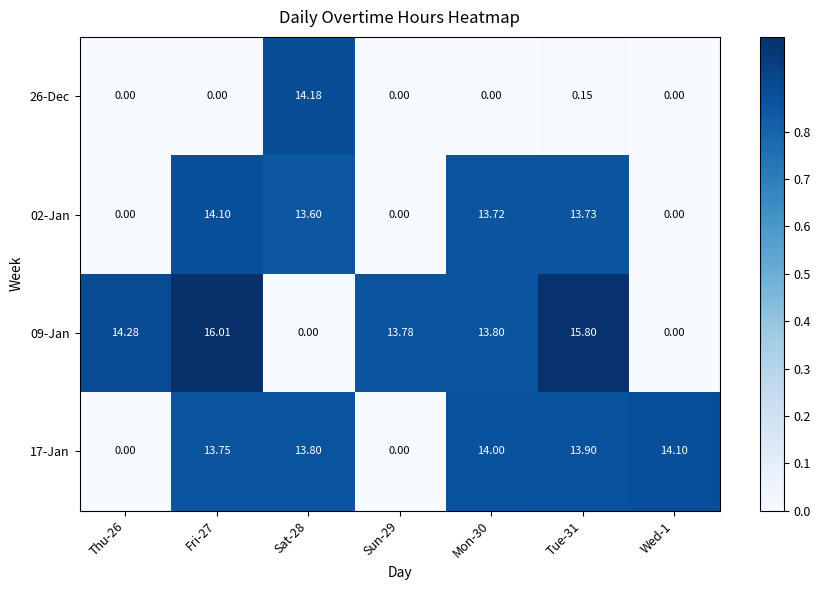

Is the value of 09-Jan at Mon-30 greater than the value of 26-Dec at Sat-28?

No